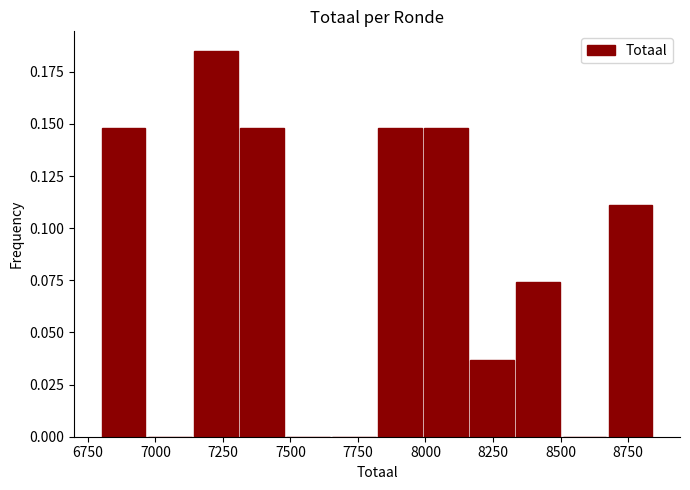

Read against the x-axis, roughly where is the centre of the tallest bar?

7200